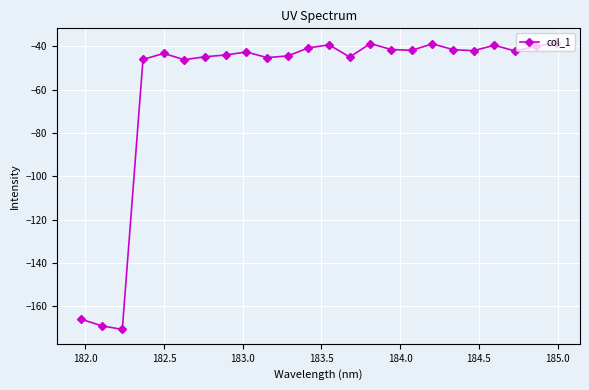

What is the sum of all values?

-1391.5